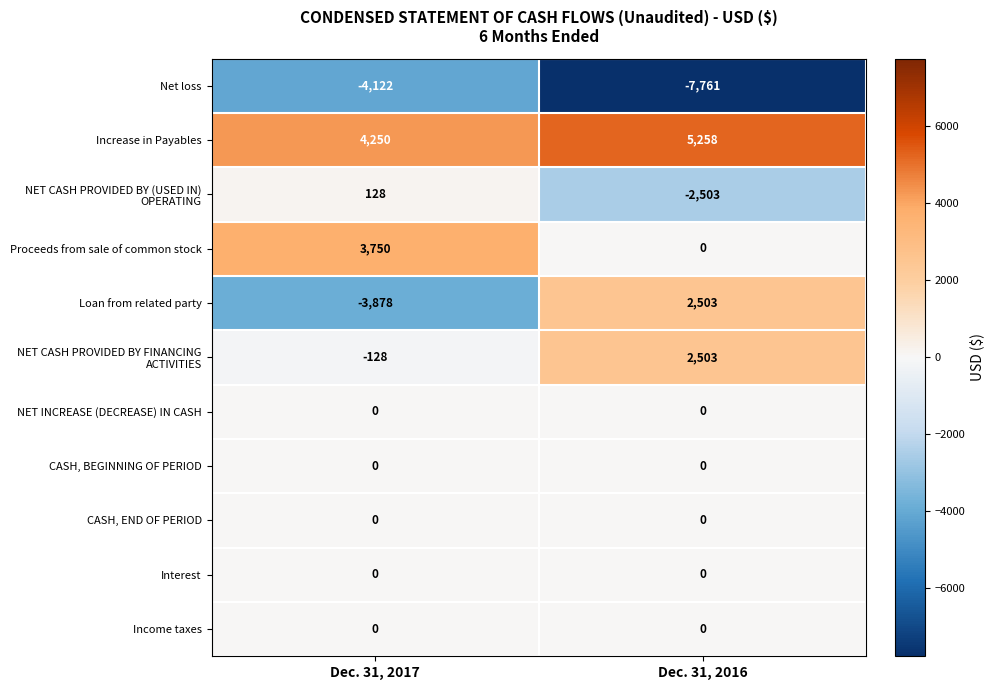

What is the difference between the highest and lowest values at Dec. 31, 2016?

13019